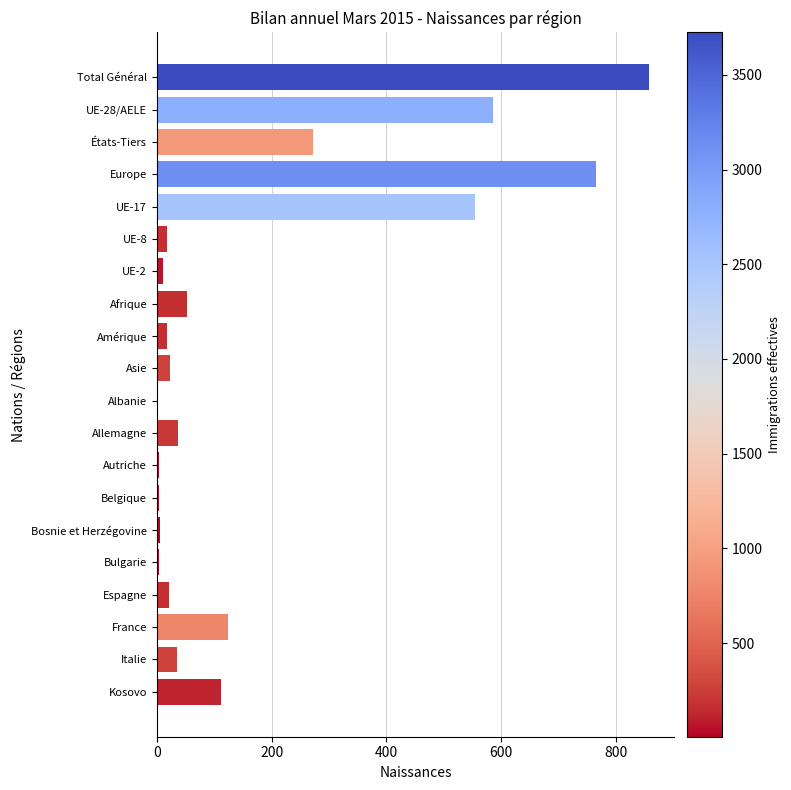

What is the sum of all values?

3504